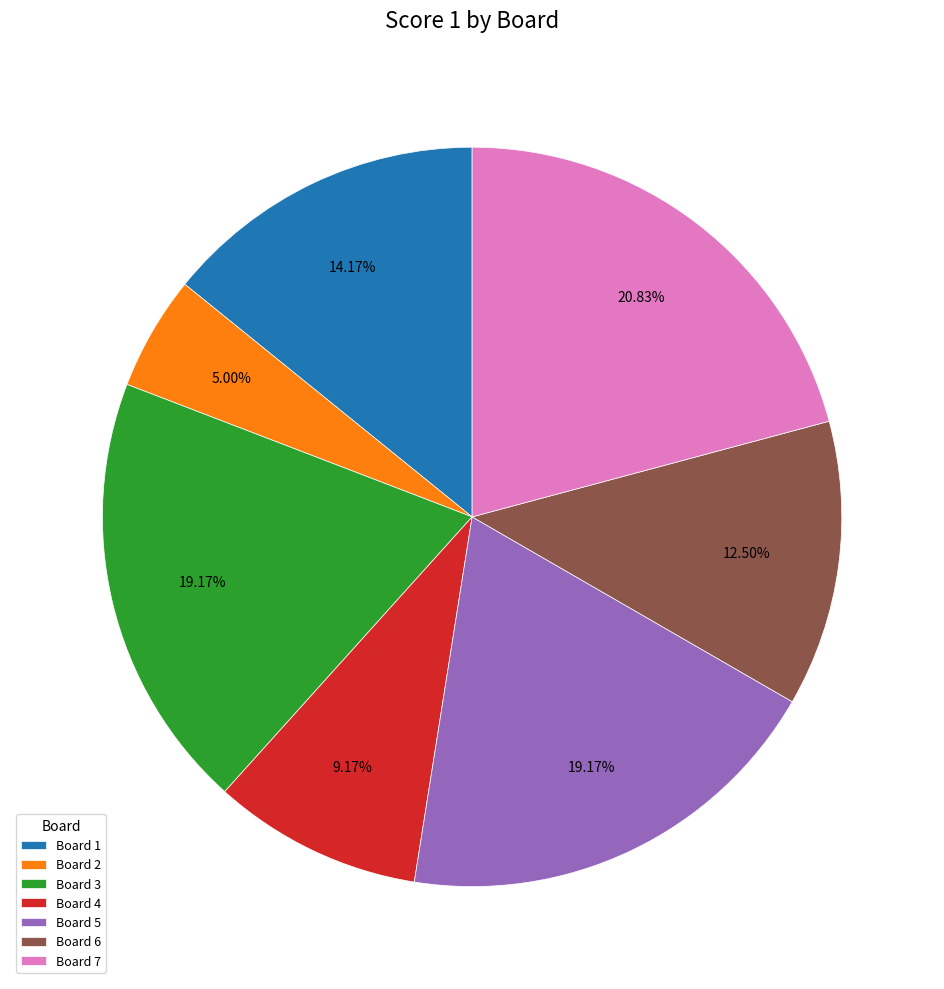

What portion of the pie excludes Board 1?

85.8%